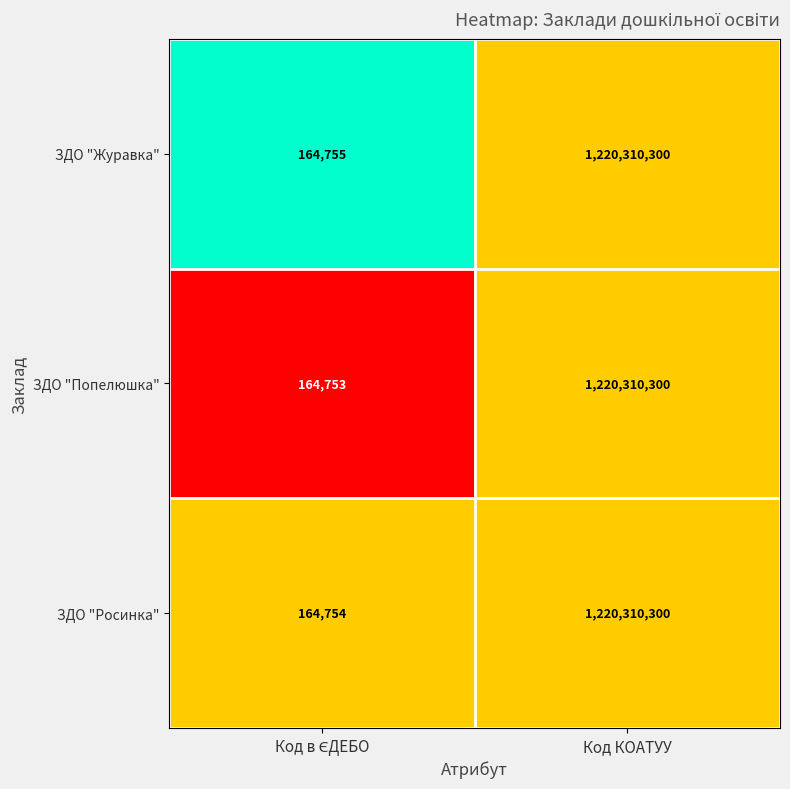

List the series in order of their overall mean, lowest first.

ЗДО "Попелюшка", ЗДО "Росинка", ЗДО "Журавка"